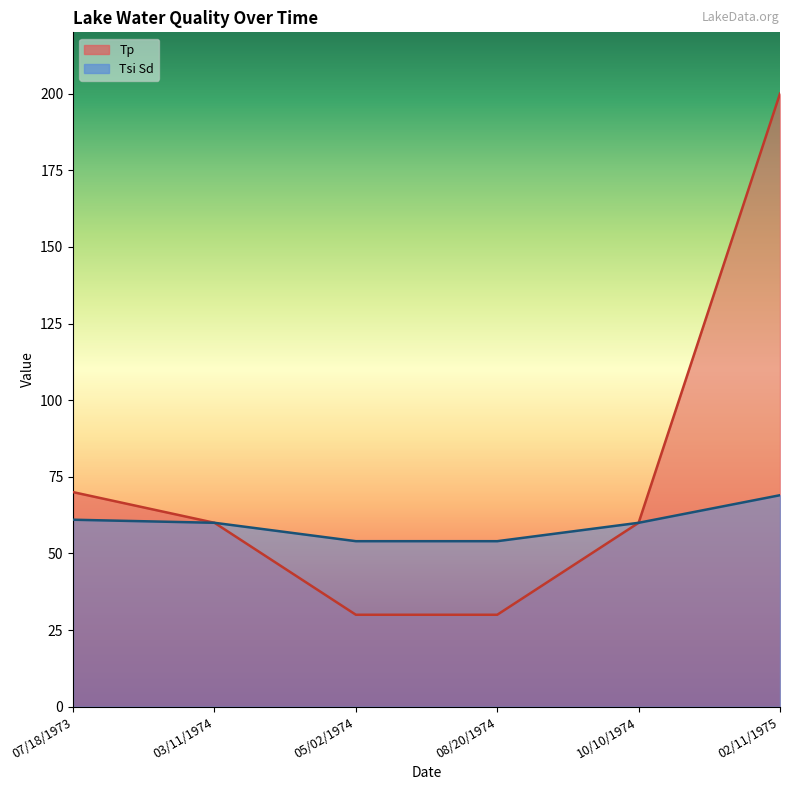

True or false: Tsi Sd and Tp cross at least once.

False